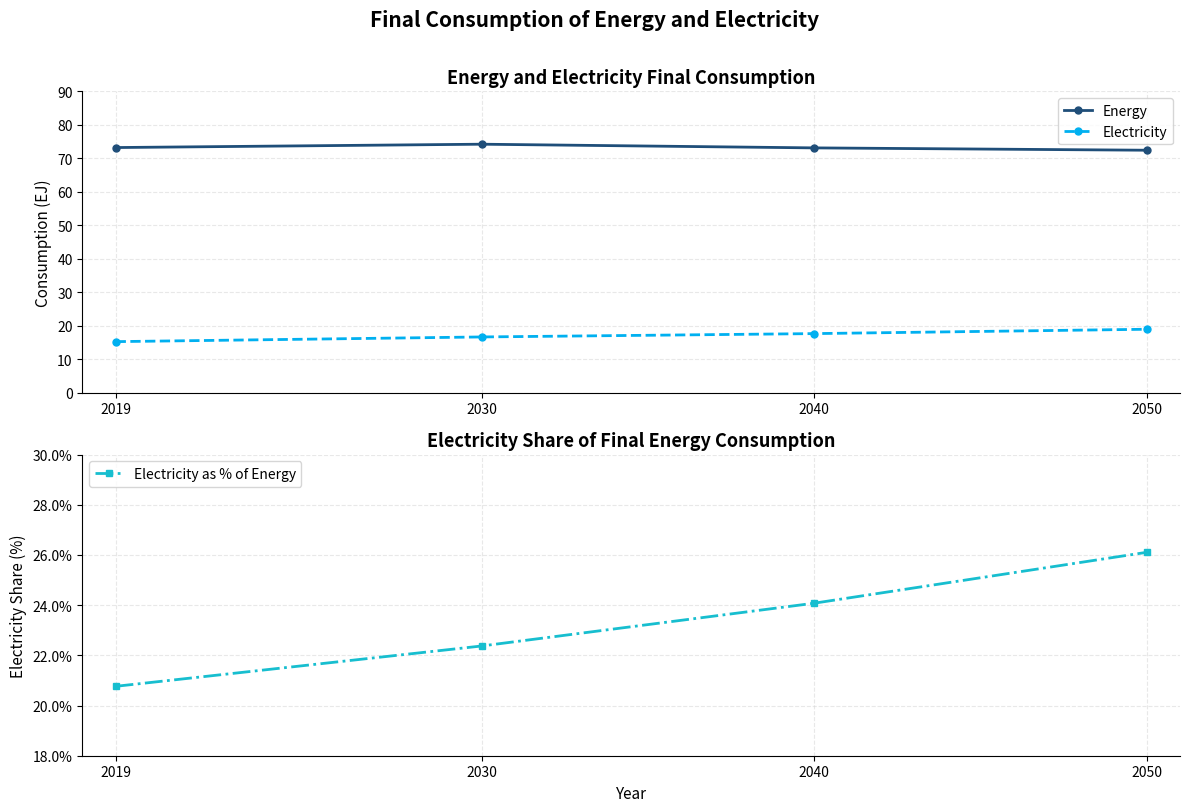

What is the value of the Electricity point at the 2nd from the left?

16.6